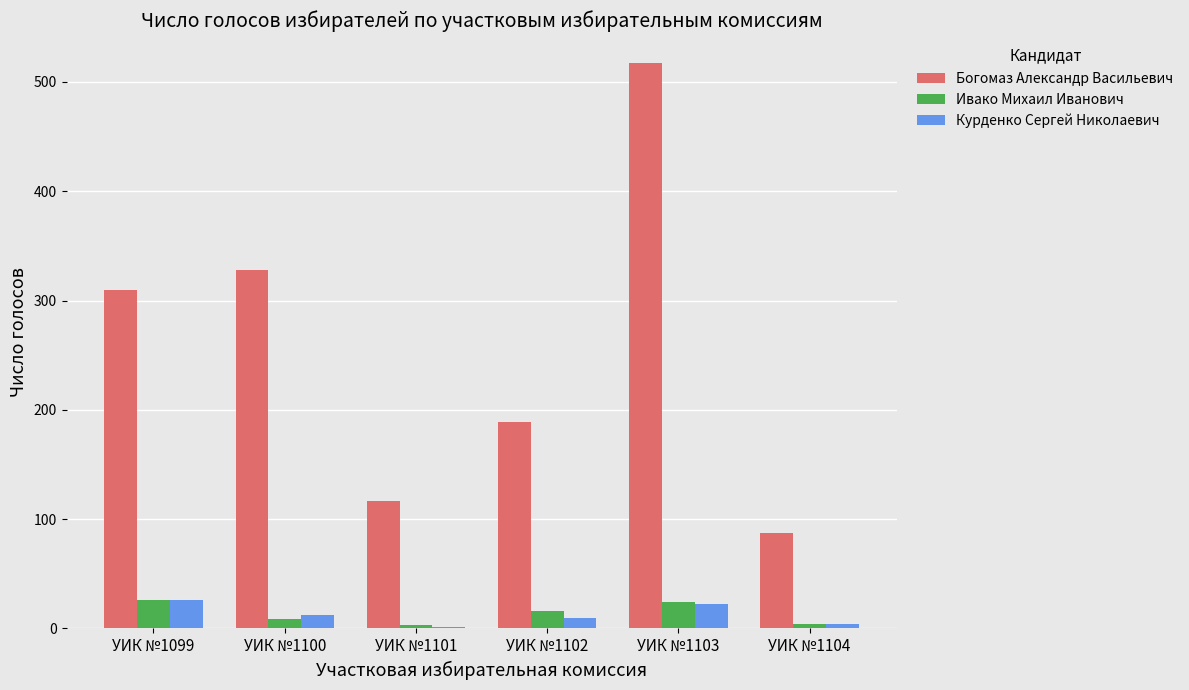

Is it true that Курденко Сергей Николаевич equals 4 at УИК №1104?

True